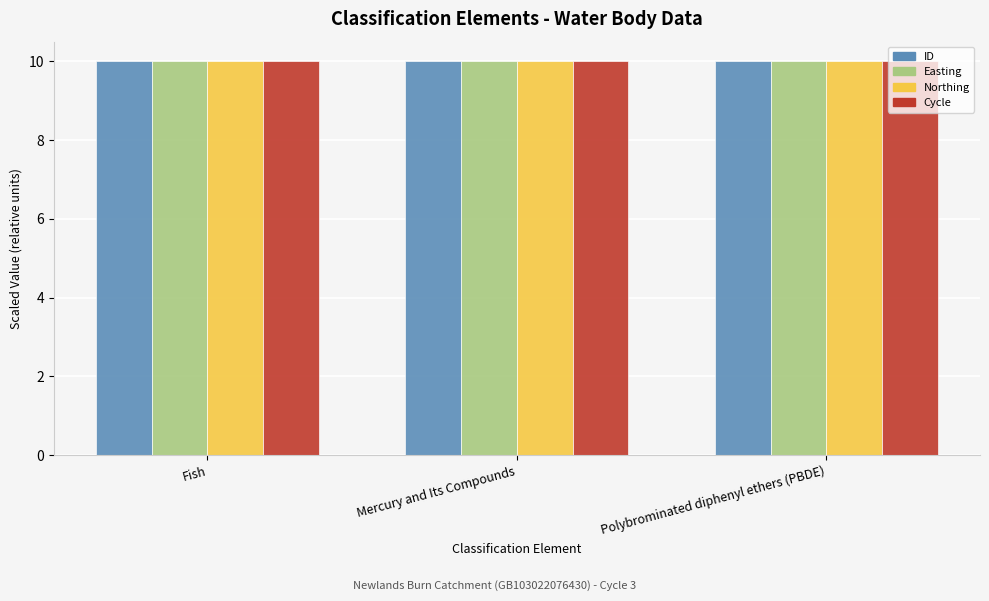

How many groups of bars are there?

3